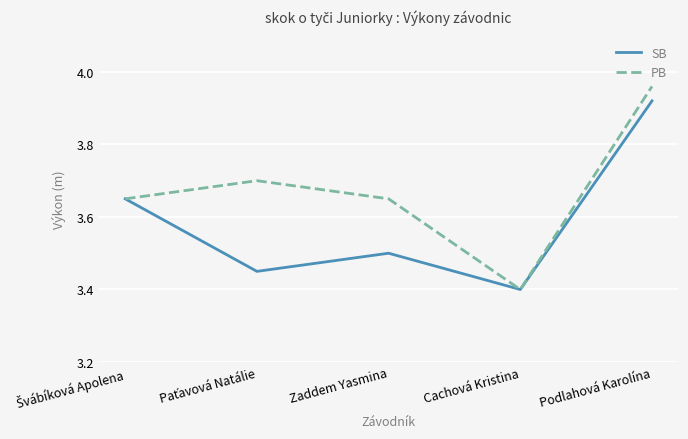

Rank the series by their average value, from lowest to highest.

SB, PB